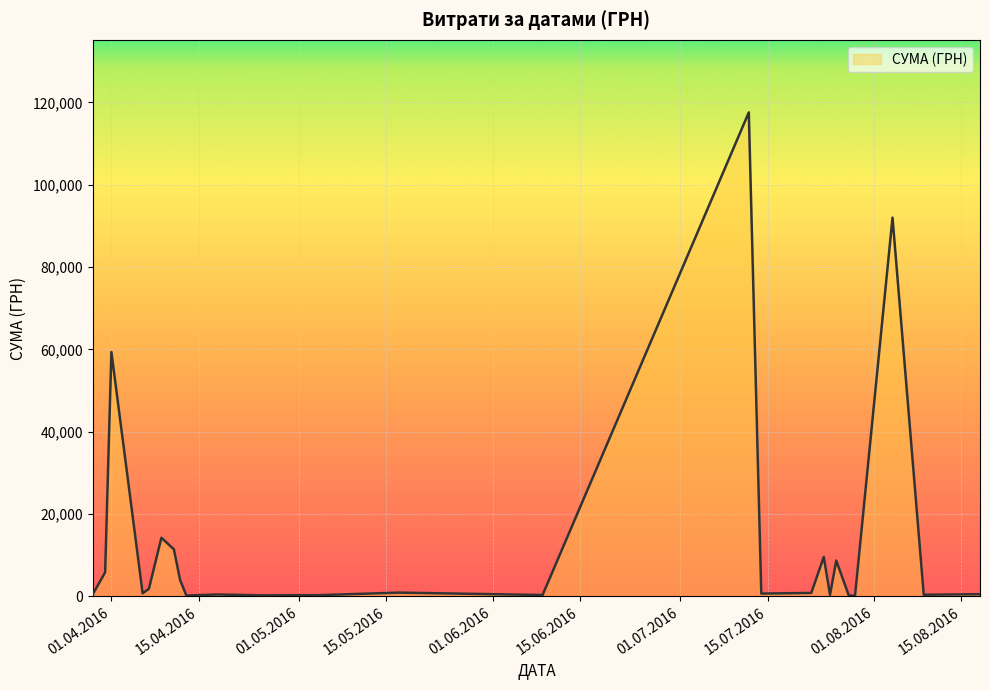

How many lines are shown in the chart?

1